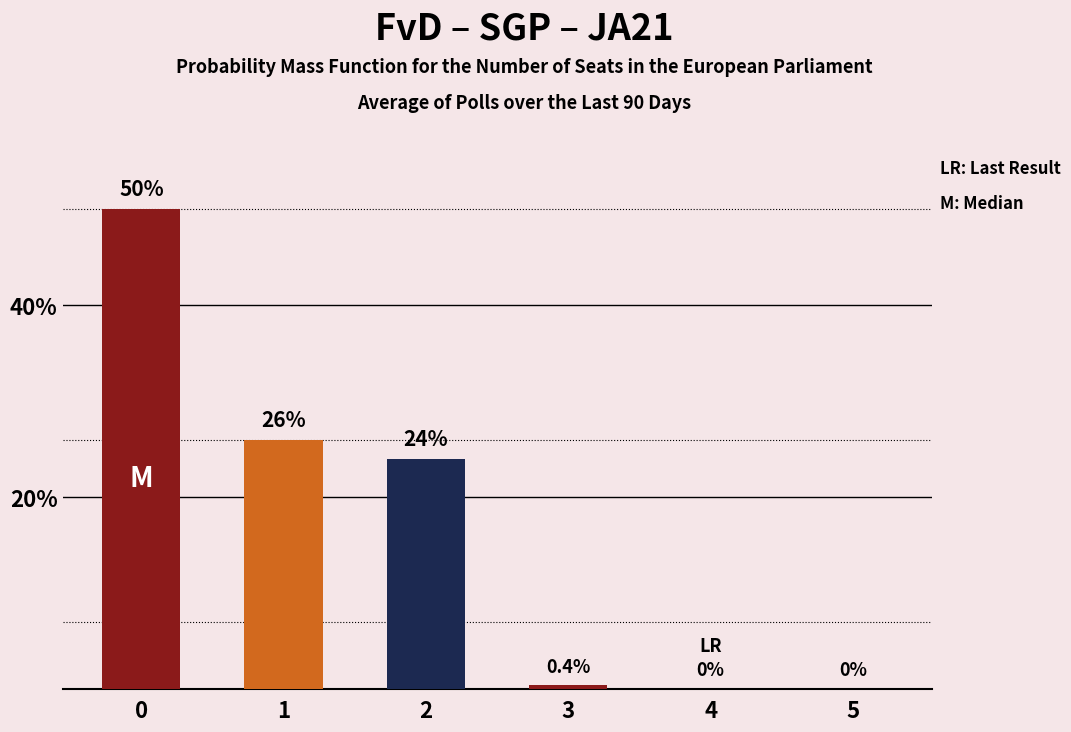

What is the change in value from 1 to 2?

-2.0